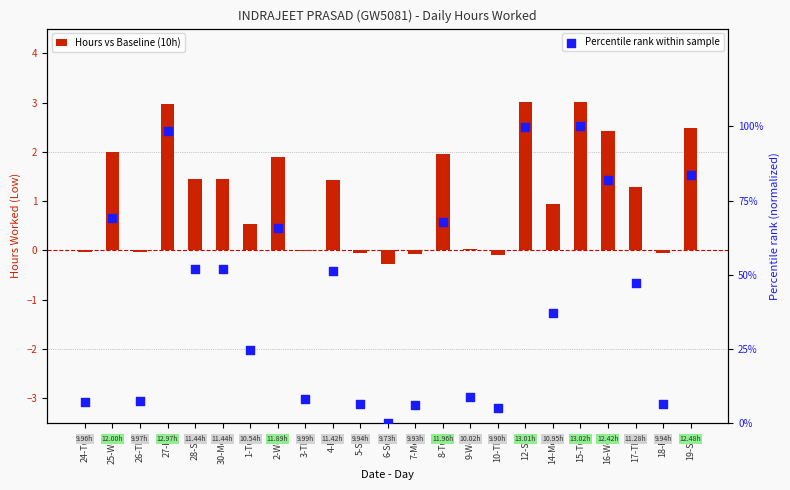

Which series has the largest total across all categories?

Percentile rank within sample